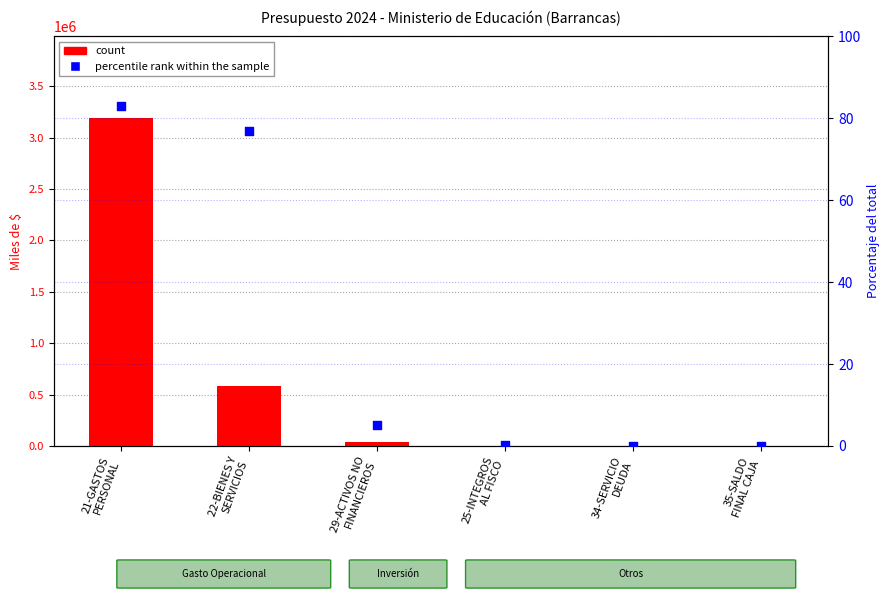

Which series contains the highest Y value?

count